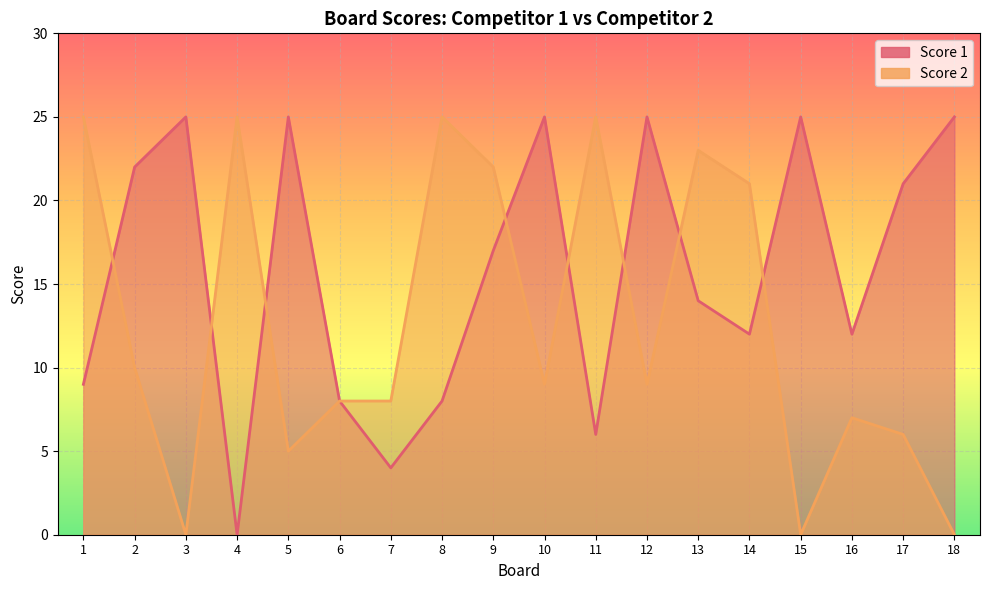

Which series has the largest total across all categories?

Score 1